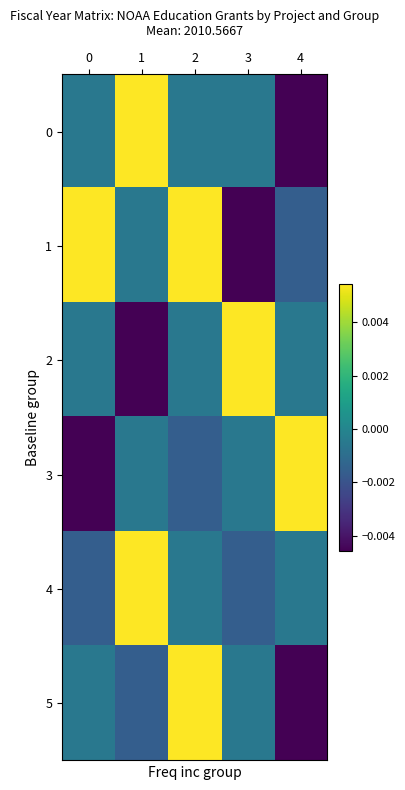

Which has a higher value, 4 or 1?

1